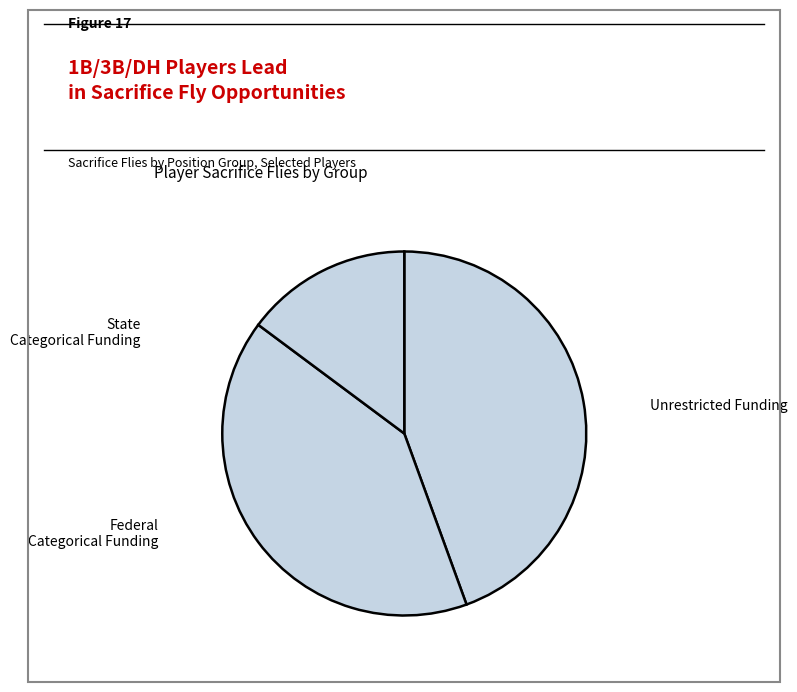

Count the number of slices in the pie.

3